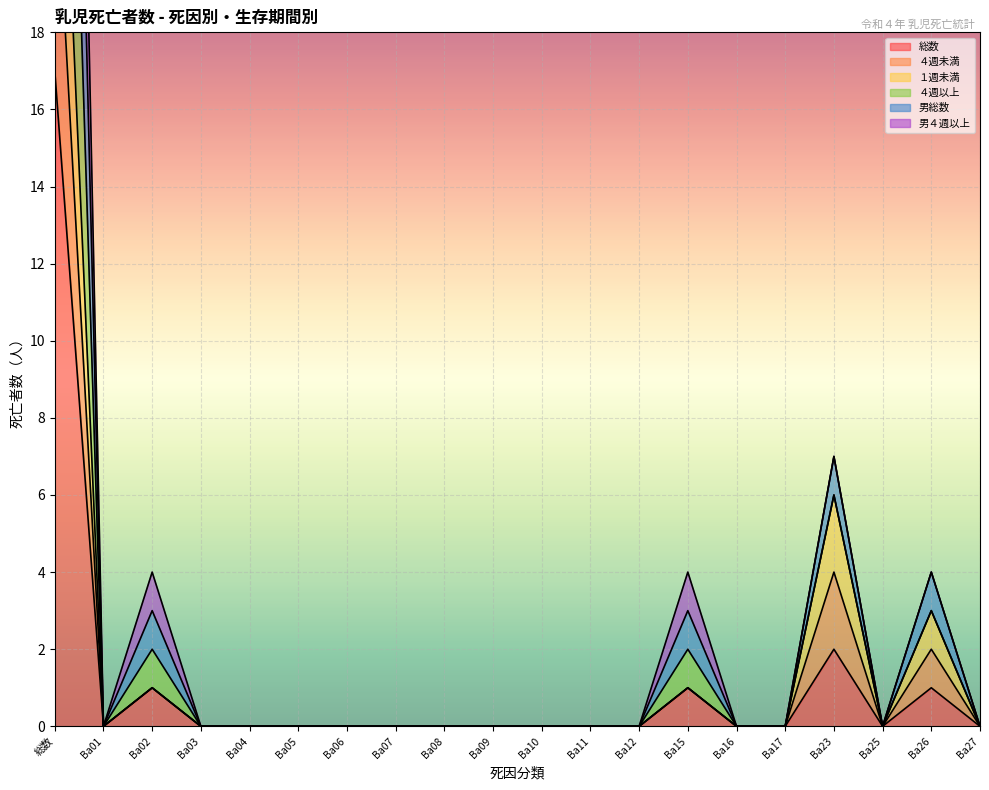

What is the difference between the 総数 values at Ba02 and Ba08?

1